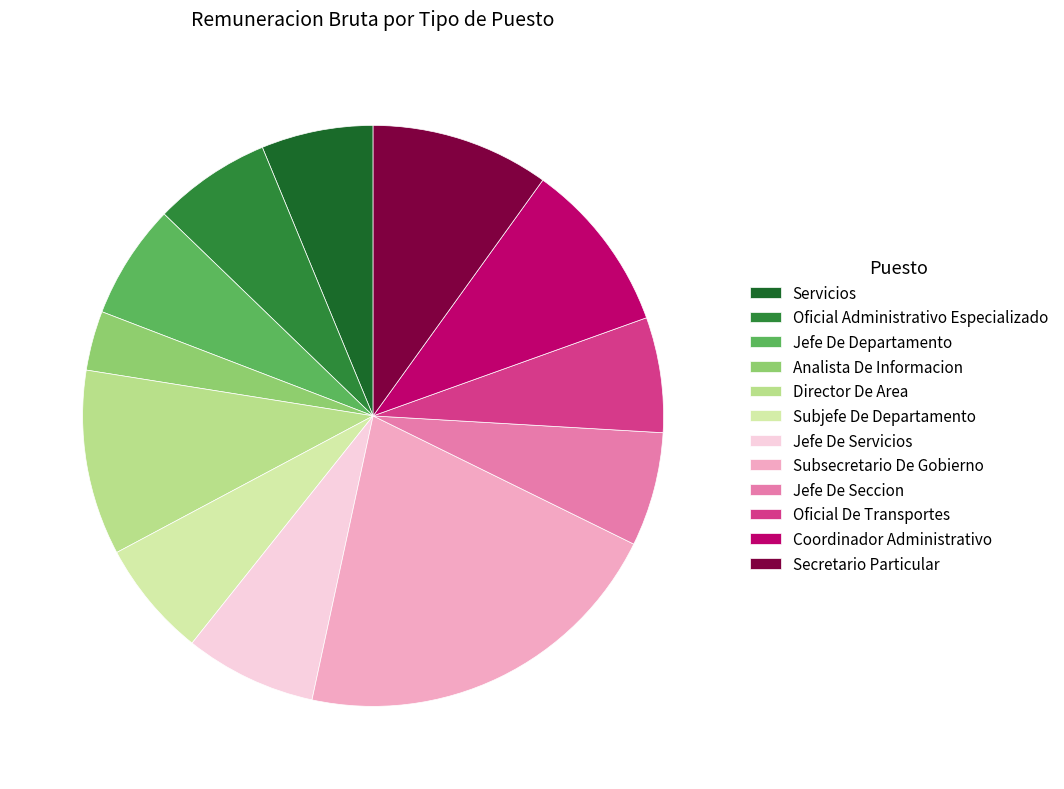

How many segments does this pie chart have?

12